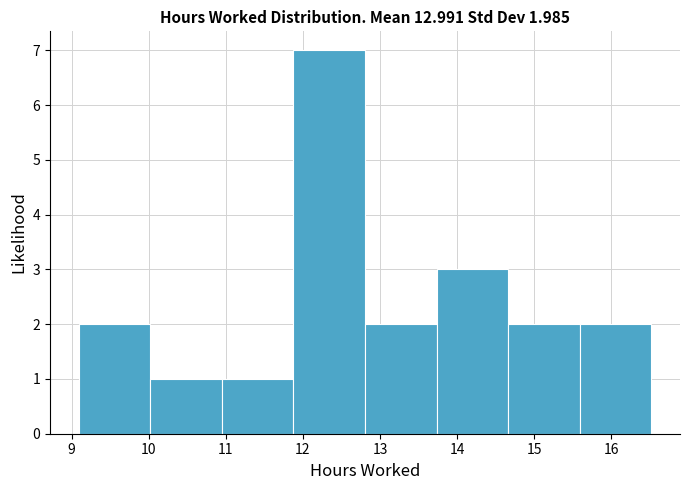

Over which range of the x-axis is the bar tallest?

11.9 to 12.8